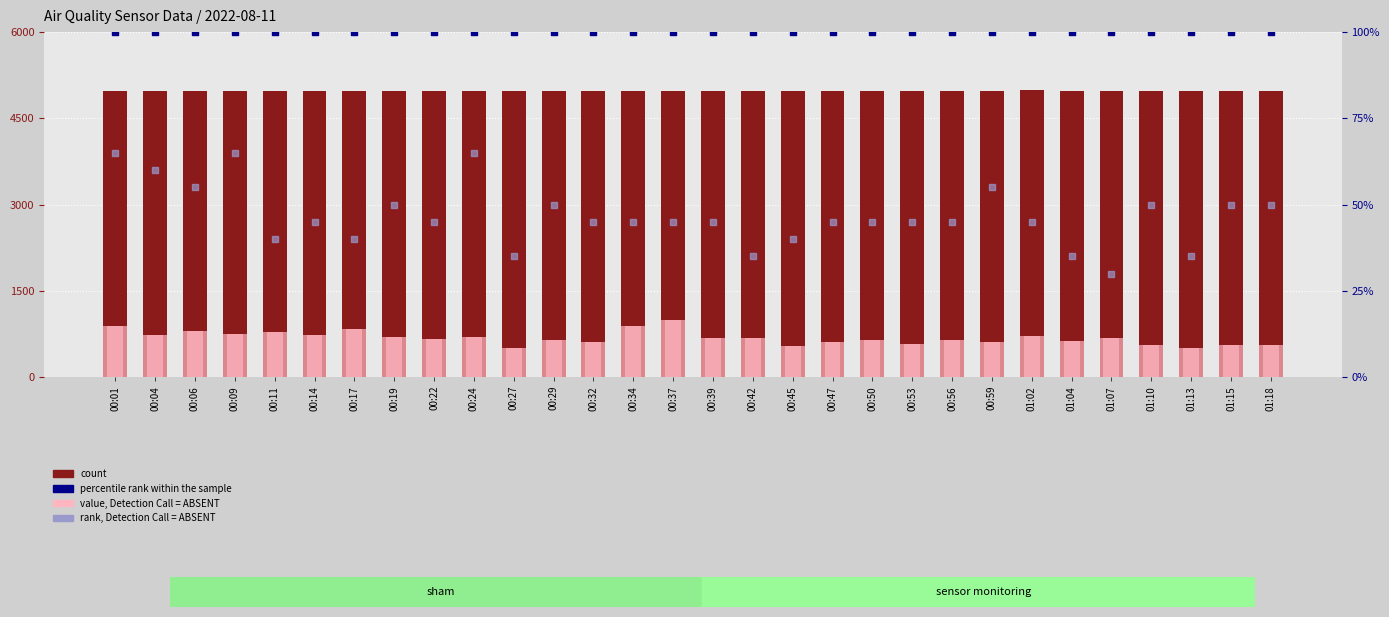

At which category is the sum across all series the highest?

00:37